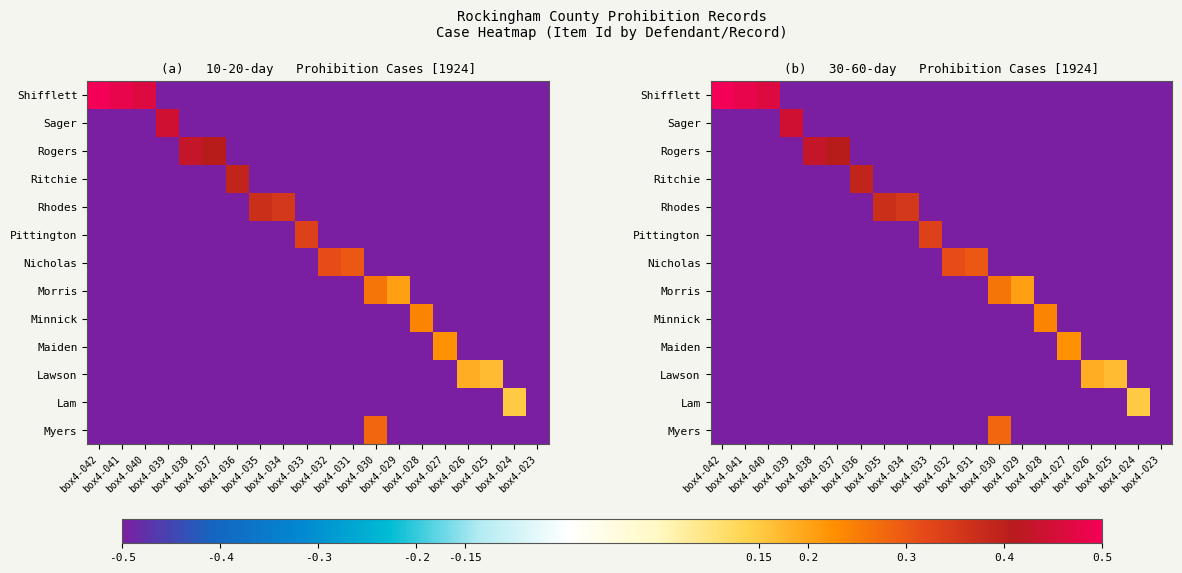

At which label does Shifflett first exceed 0?

box4-042